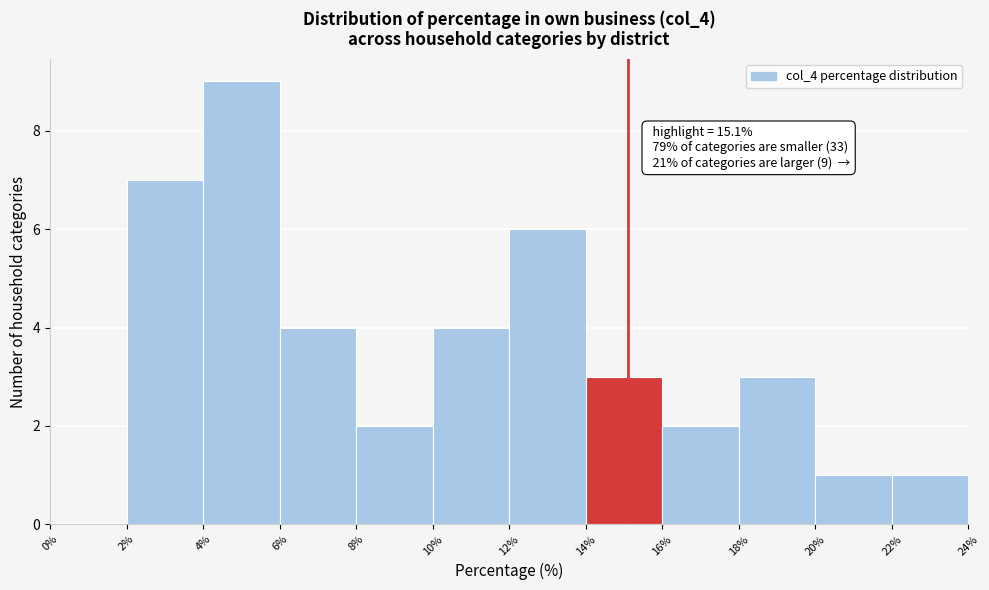

Over which range of the x-axis is the bar tallest?

4% to 6%